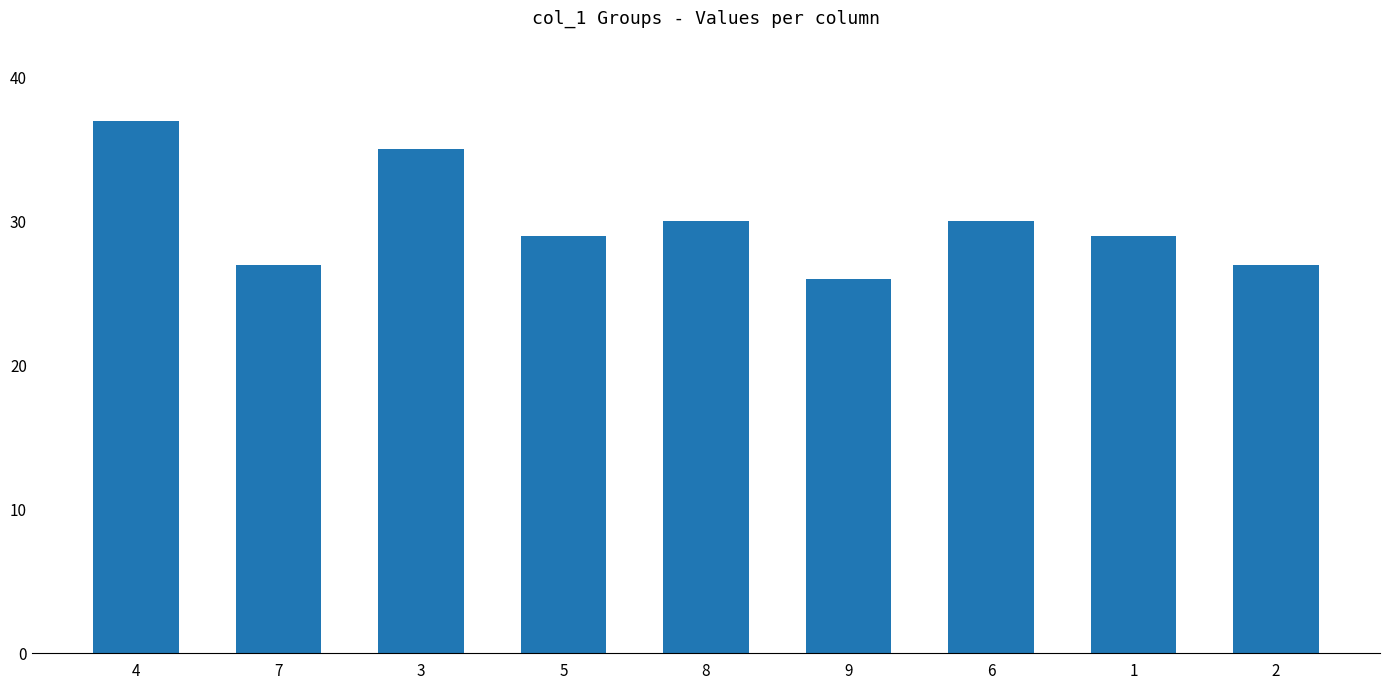

How many categories are shown in the chart?

9